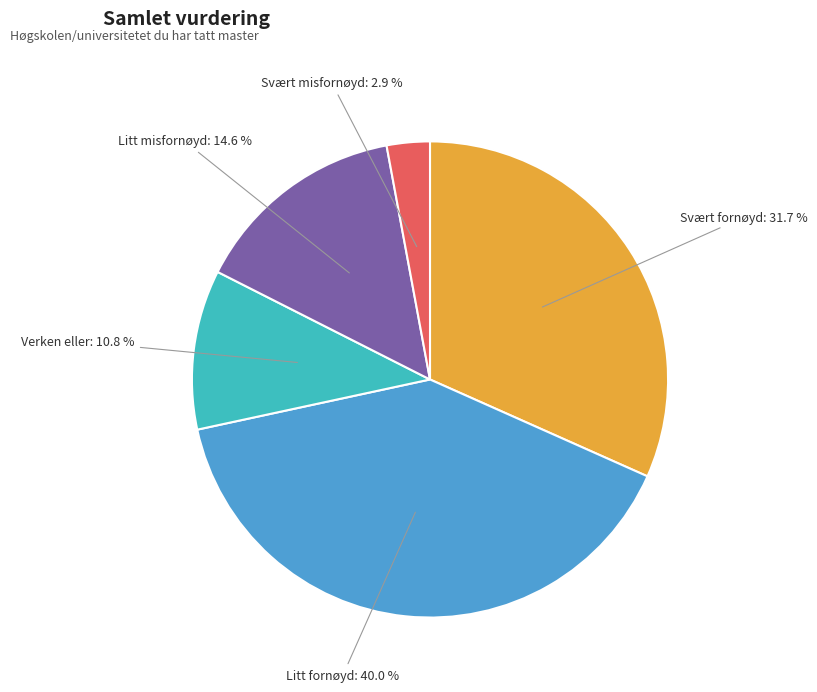

What is the smallest slice in the pie chart?

Svært misfornøyd